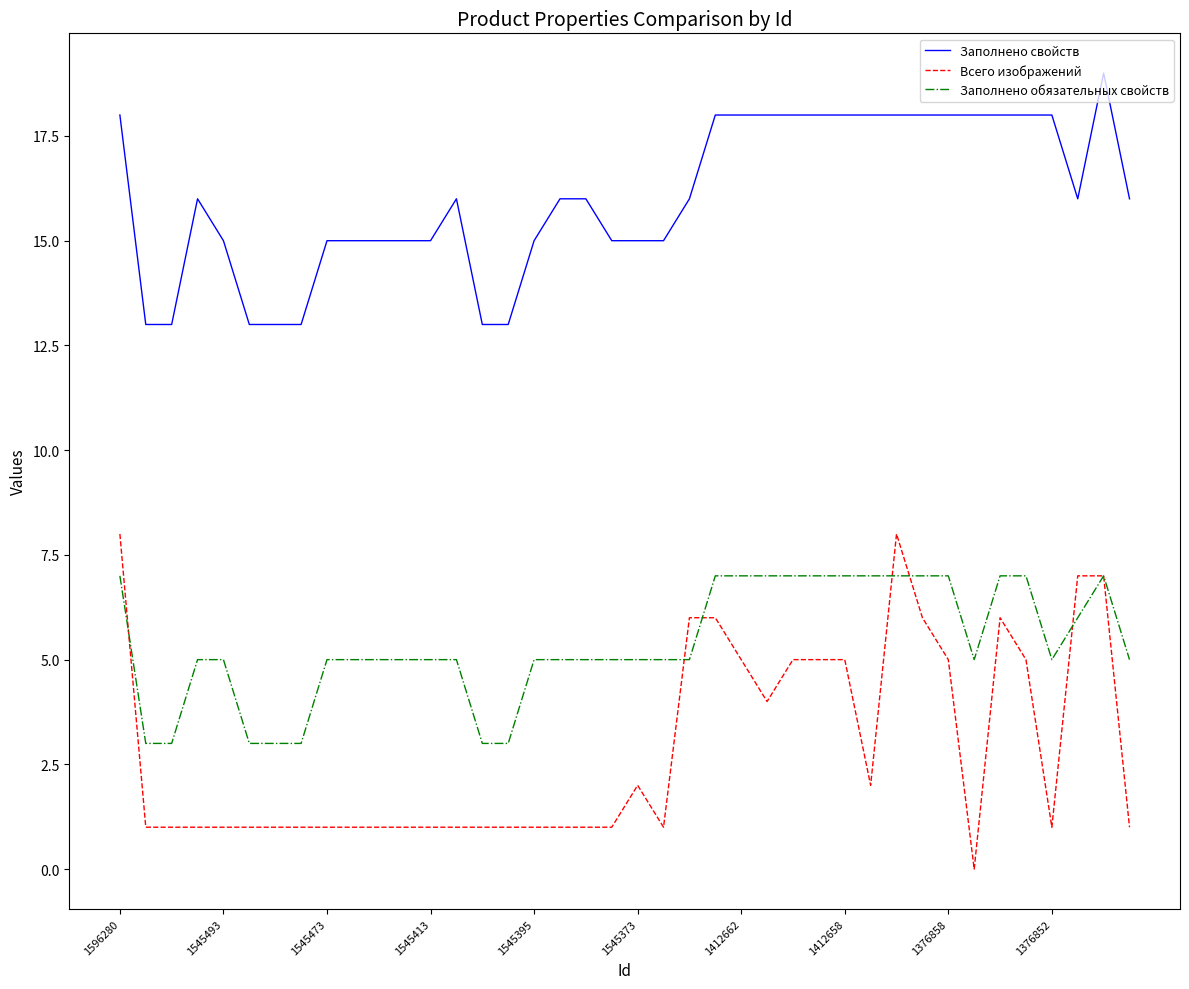

List the series in order of their peak value, highest first.

Заполнено свойств, Всего изображений, Заполнено обязательных свойств